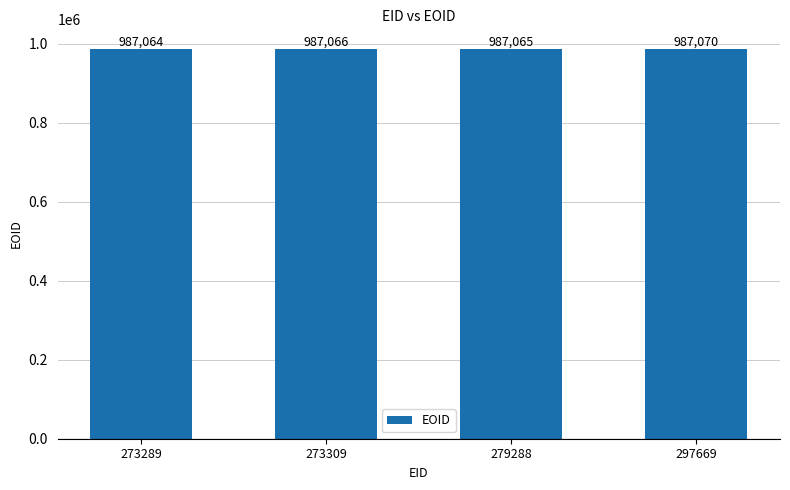

True or false: the data shows 1427331 at 273309.

False